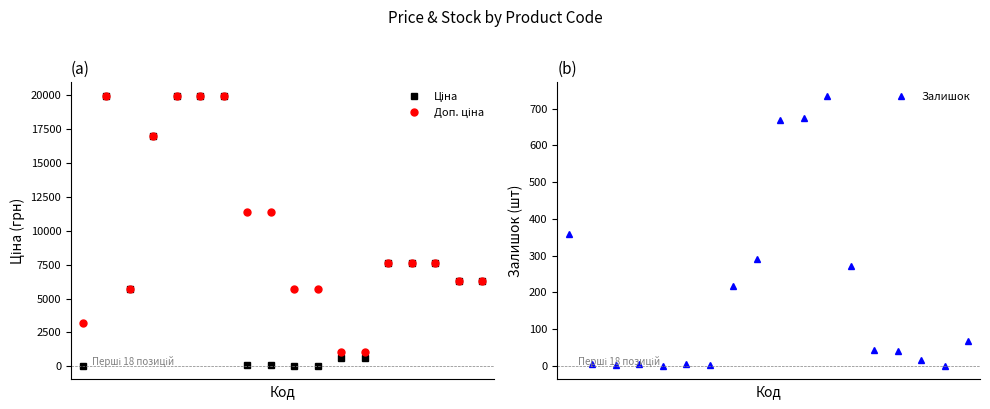

How many times do Ціна and Залишок cross each other?

3